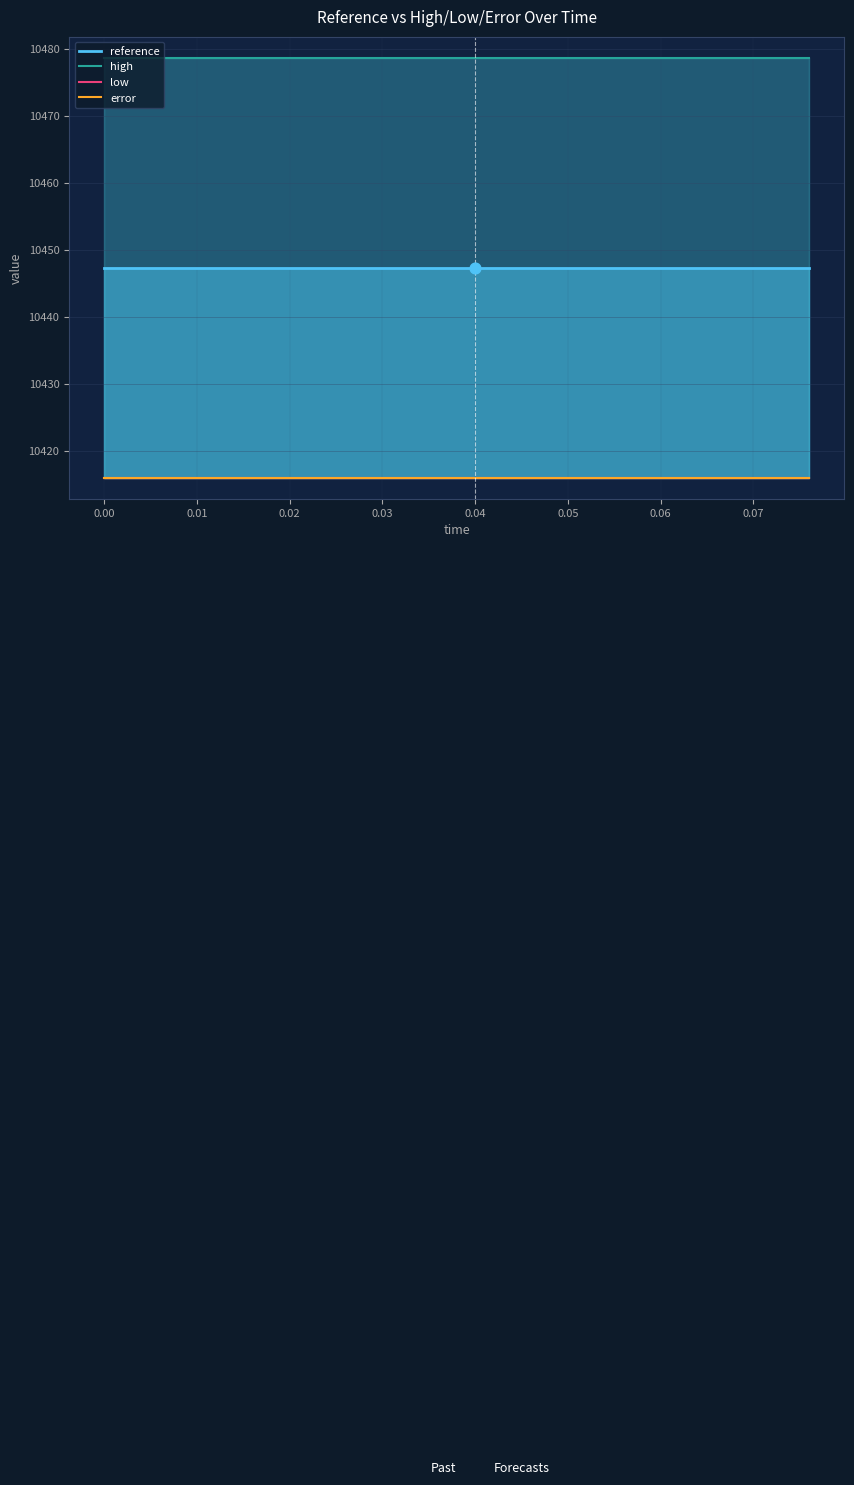

What is the total value across all series at 0.05?

41757.8